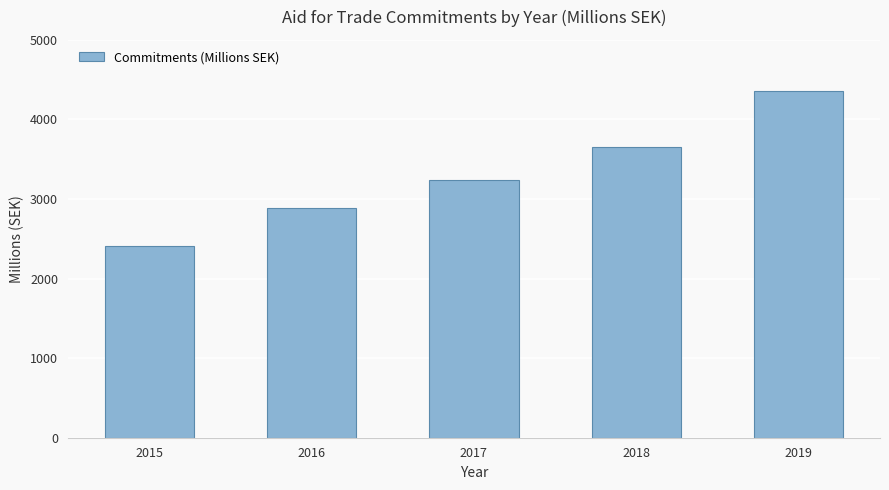

The value at 2016 is 4075. True or false?

False